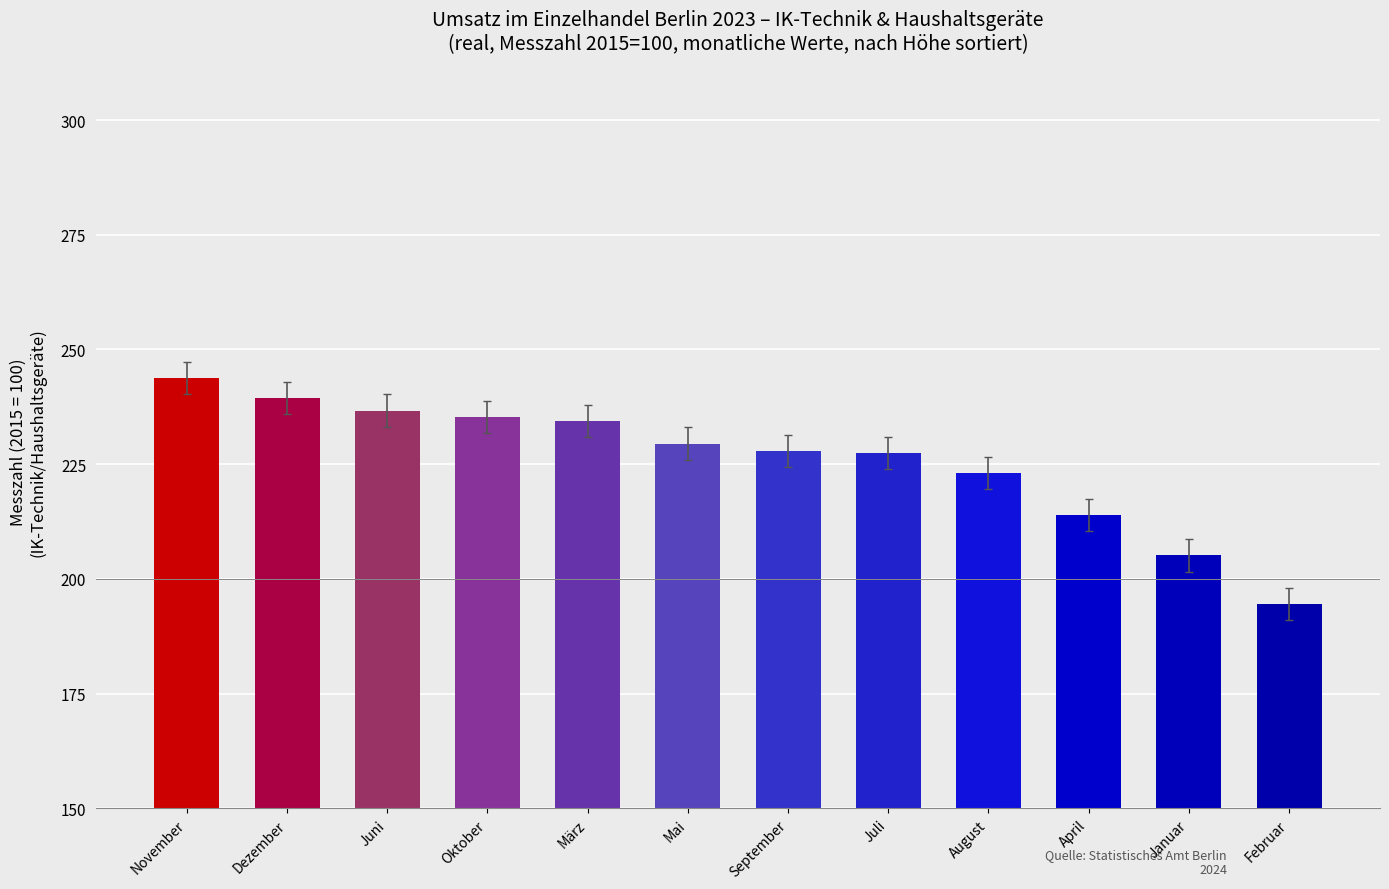

What is the difference between the values at Januar and August?

17.9